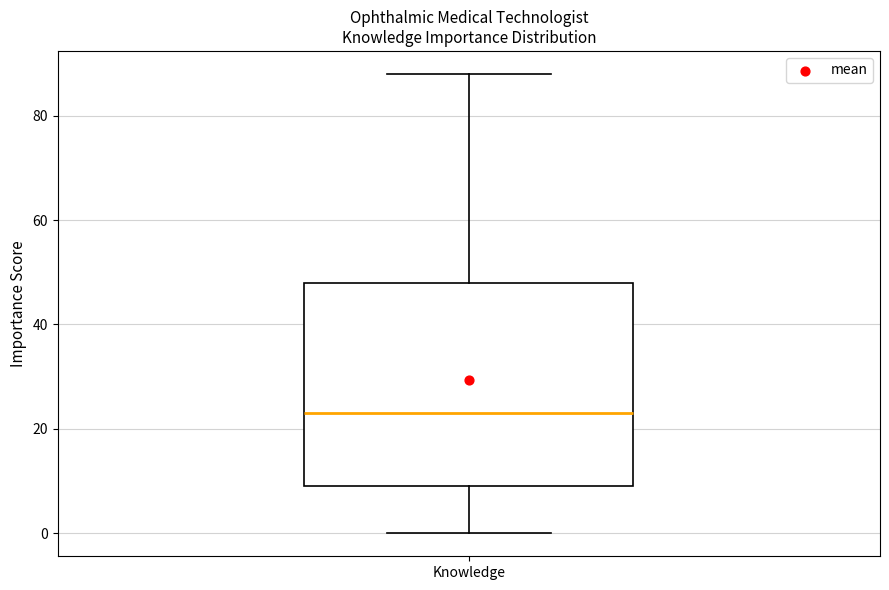

Transcribe this box plot: give where the median line is, the range the box spans, and where the two whiskers end, as read against the y-axis. The values are not printed on the chart, so give them approximately, as read against the axis.

median 24, box 10 to 48, whiskers 0 to 88